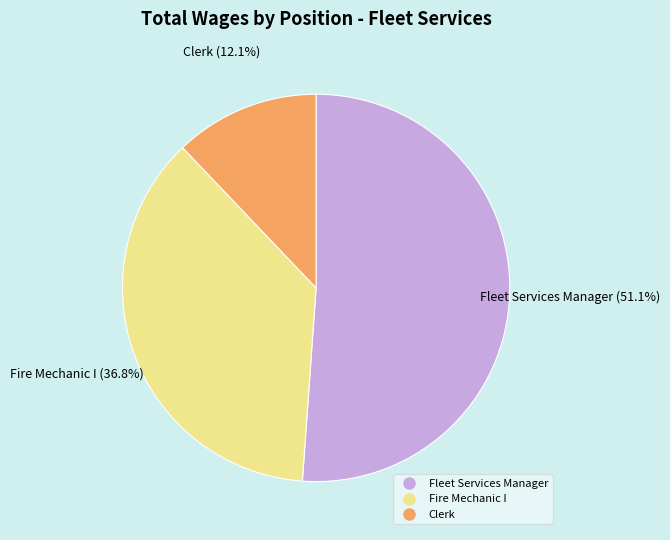

How many slices are in this pie chart?

3